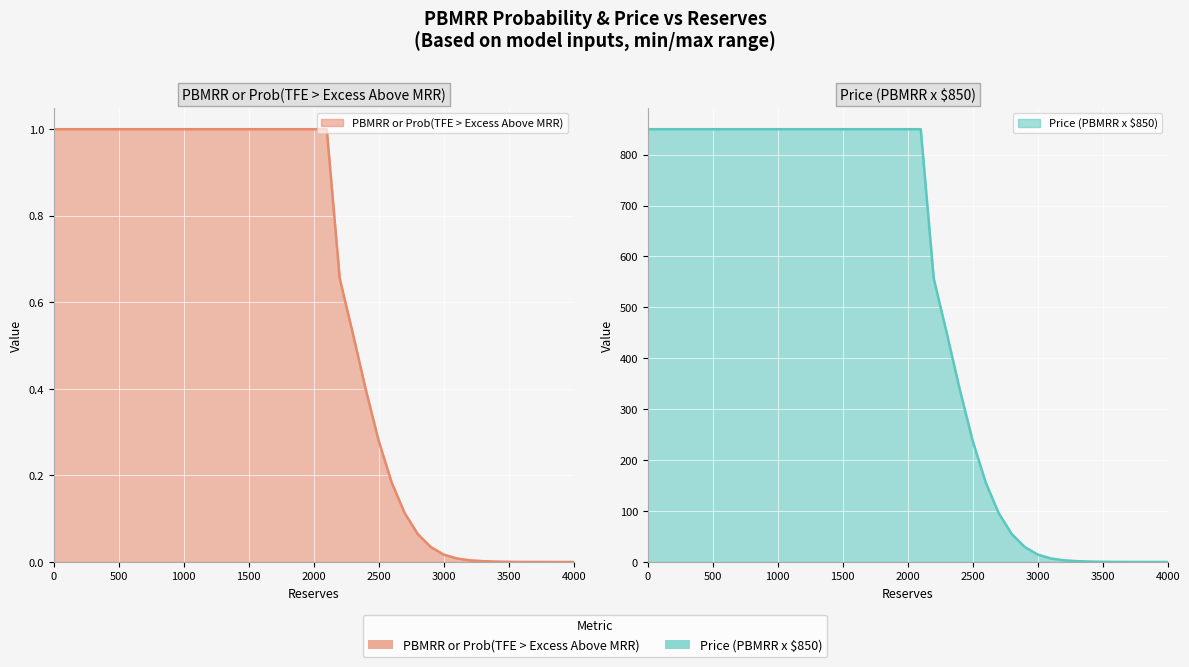

Which series changed the most between 2700 and 3900?

Price (PBMRR x $850)